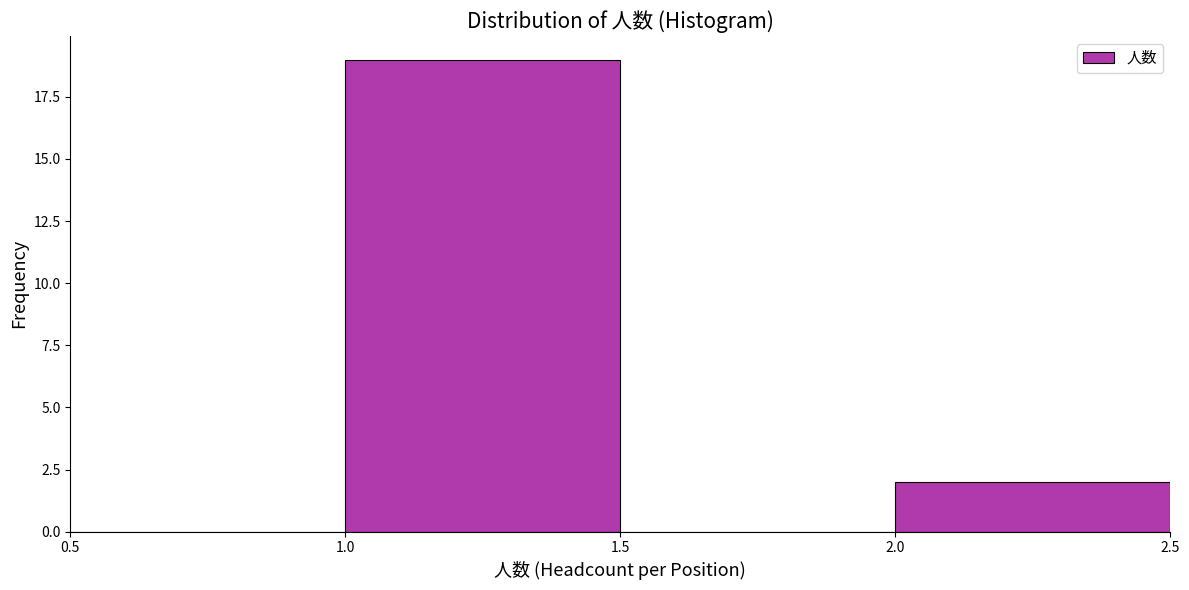

Reading left to right, transcribe this chart: for each bar, give the range it covers on the x-axis and its height. The values are not printed on the chart, so give them approximately, as read against the axis.

0.5 to 1.0: 0
1.0 to 1.5: 19
1.5 to 2.0: 0
2.0 to 2.5: 2